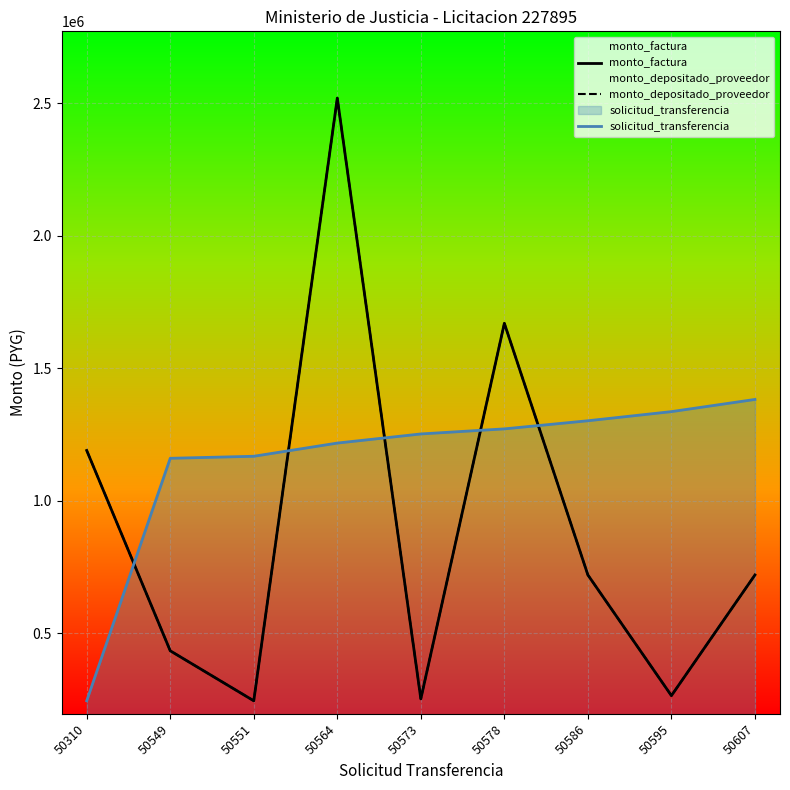

What value does the solicitud_transferencia series have at 50549?

1160362.0